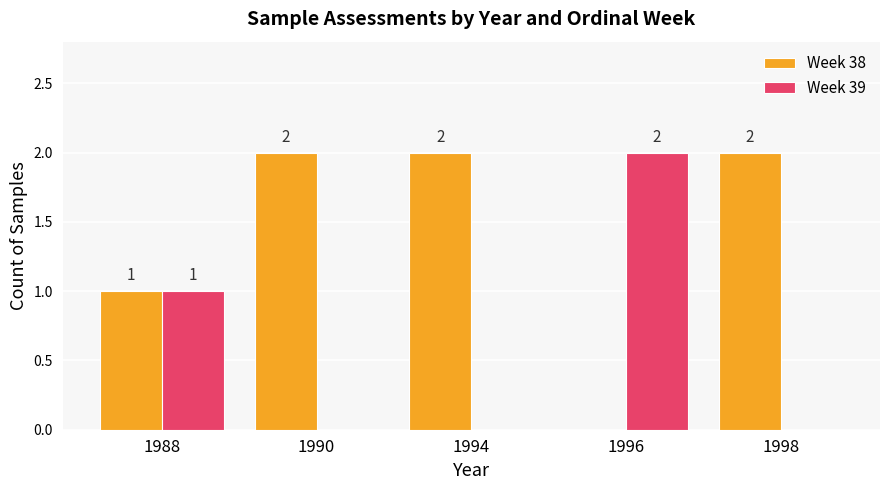

Are the bars grouped side by side (vs. stacked)?

Yes